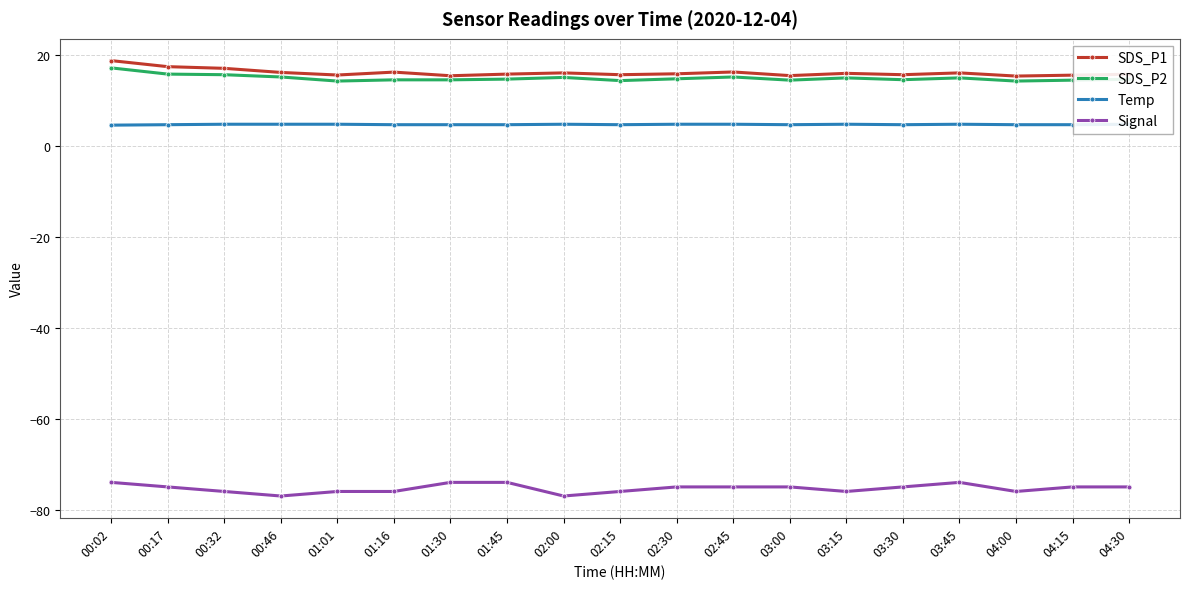

What are all the series names shown in the legend?

SDS_P1, SDS_P2, Temp, Signal